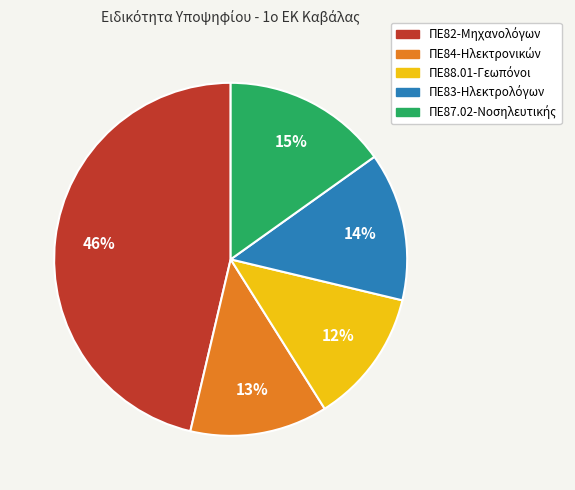

Is there a majority slice in this chart?

No